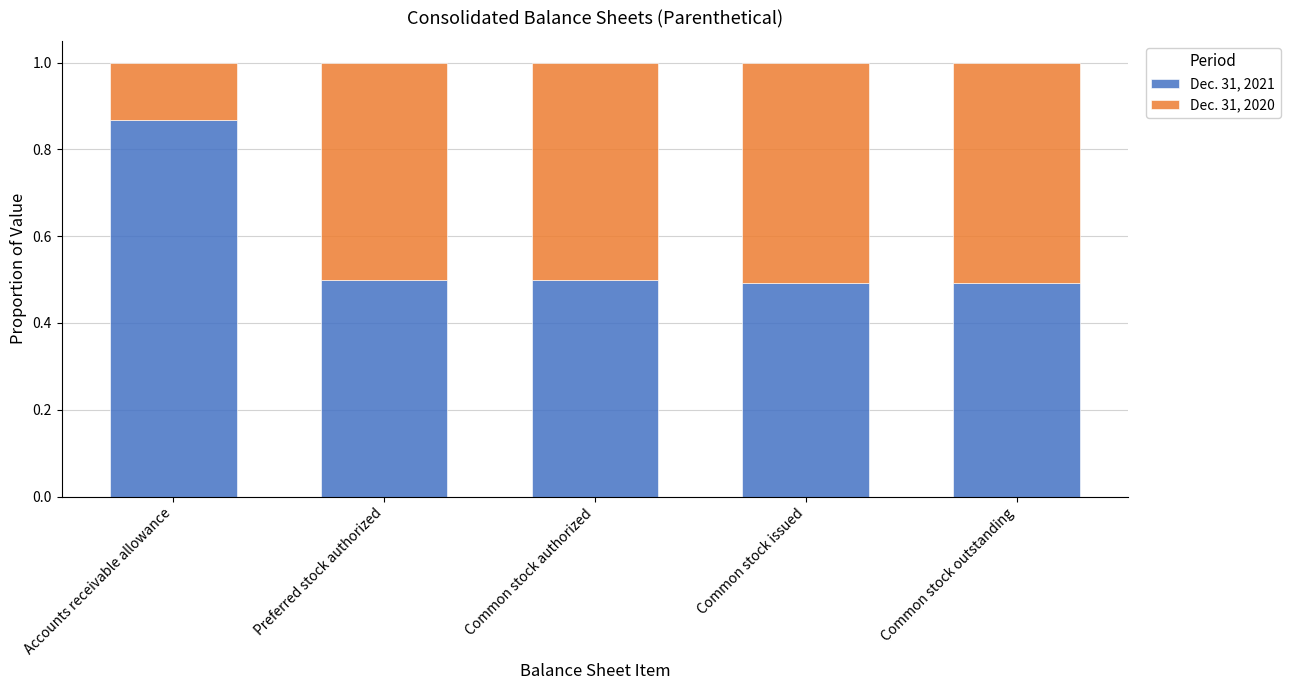

What is the total value across all series at Common stock issued?

1.0